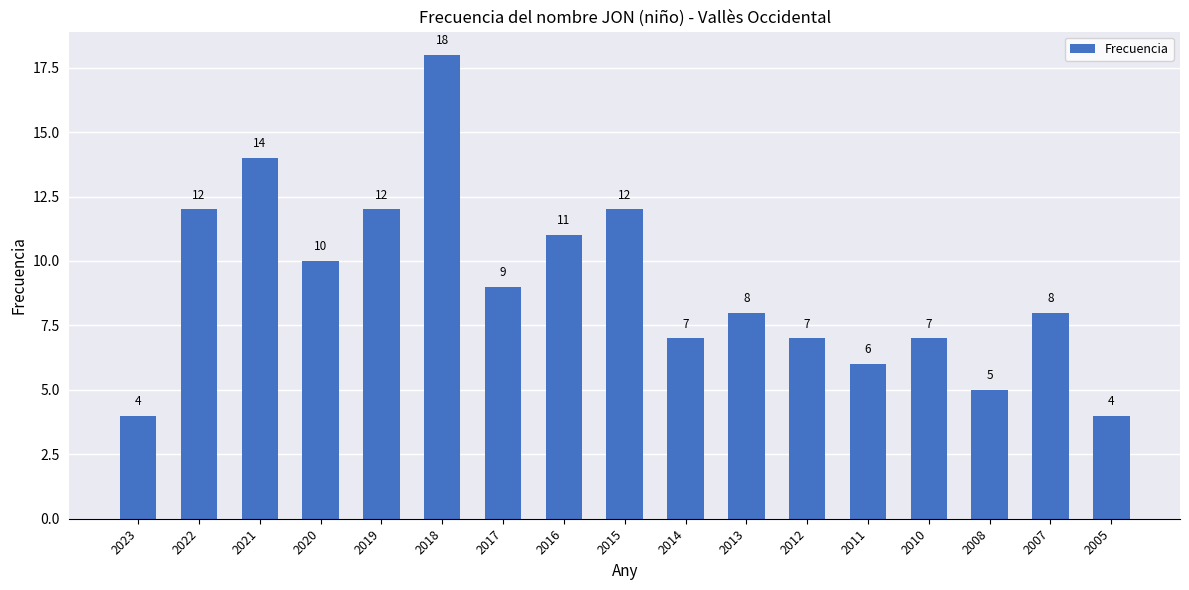

How many values are below 8?

7